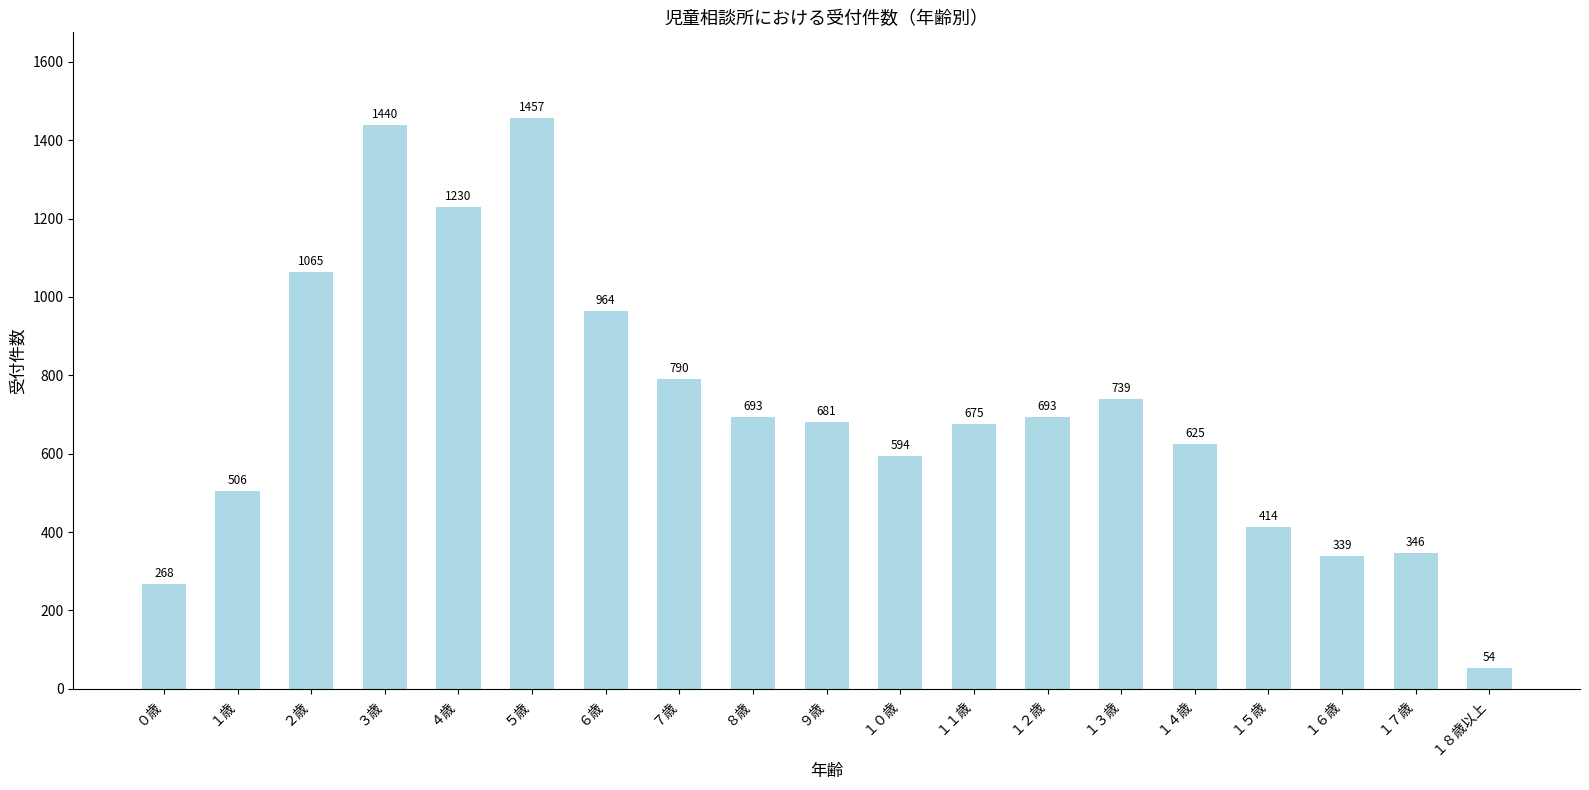

What is the difference between the values at ２歳 and ５歳?

392